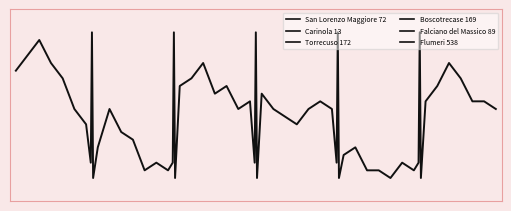

The value of Carinola 13 at 5 is 0.3. True or false?

False